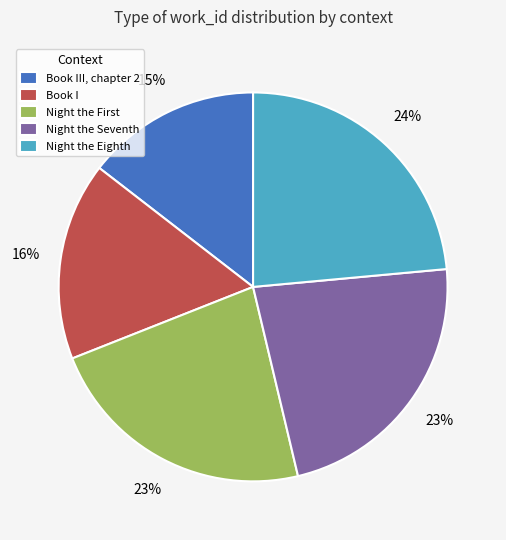

Does Night the Seventh account for over 50% of the chart?

No